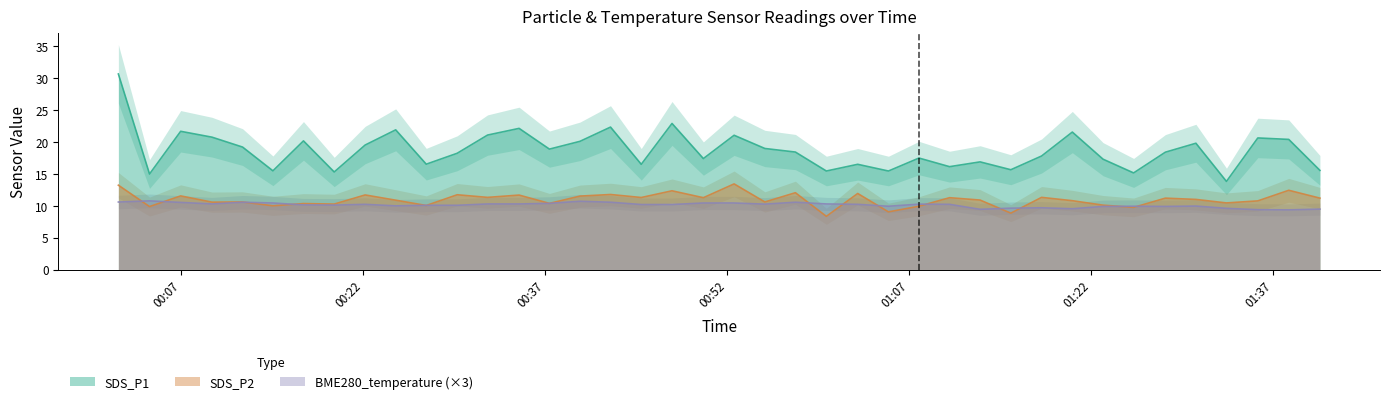

True or false: SDS_P1 and SDS_P2 intersect in this chart.

False